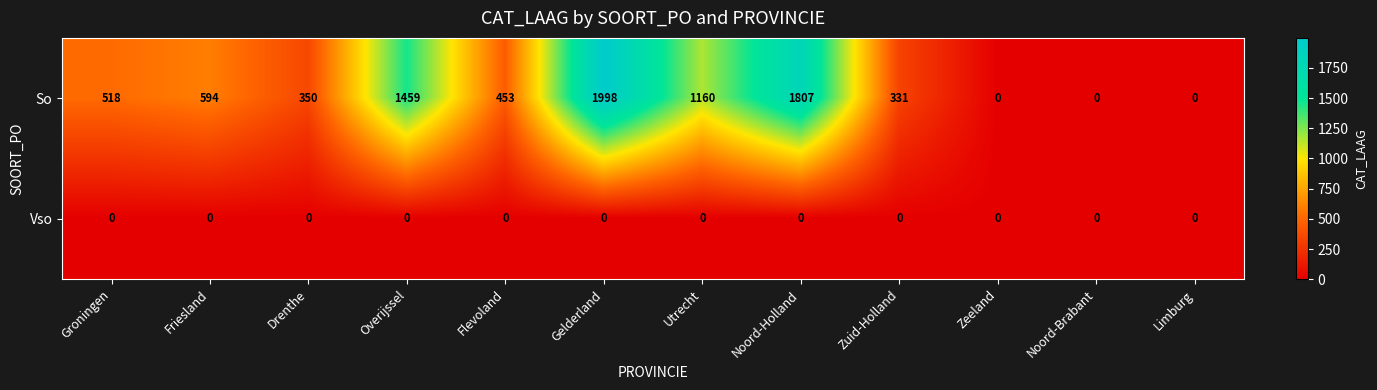

Where is So nearest to the value 999?

Utrecht